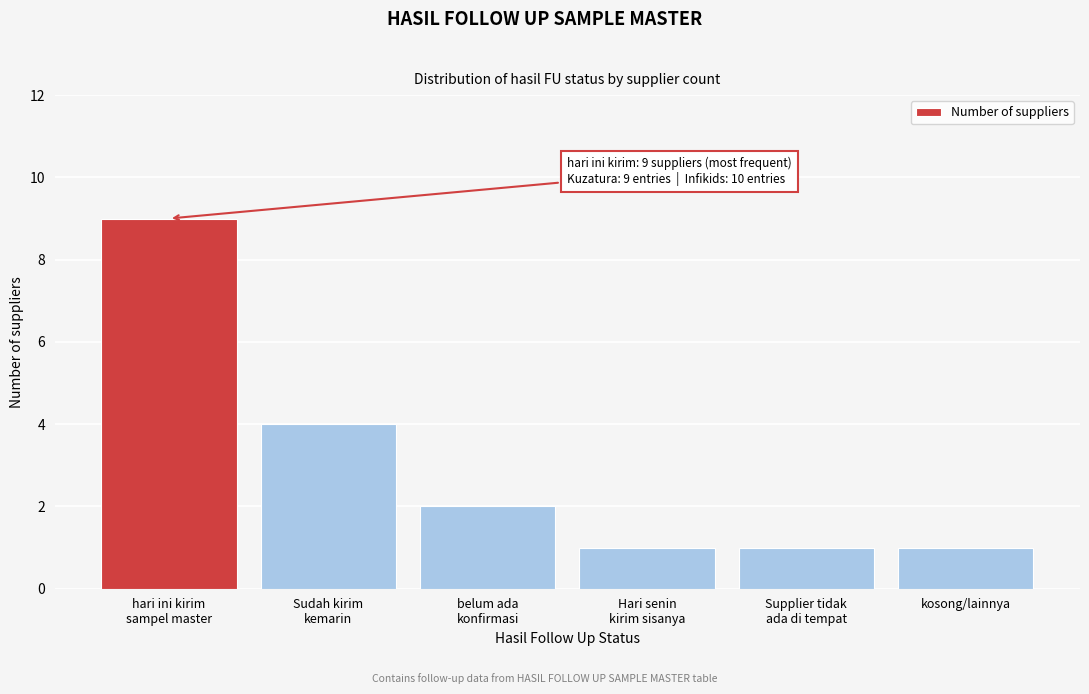

Reading left to right, extract all data points from this chart.

9	4	2	1	1	1